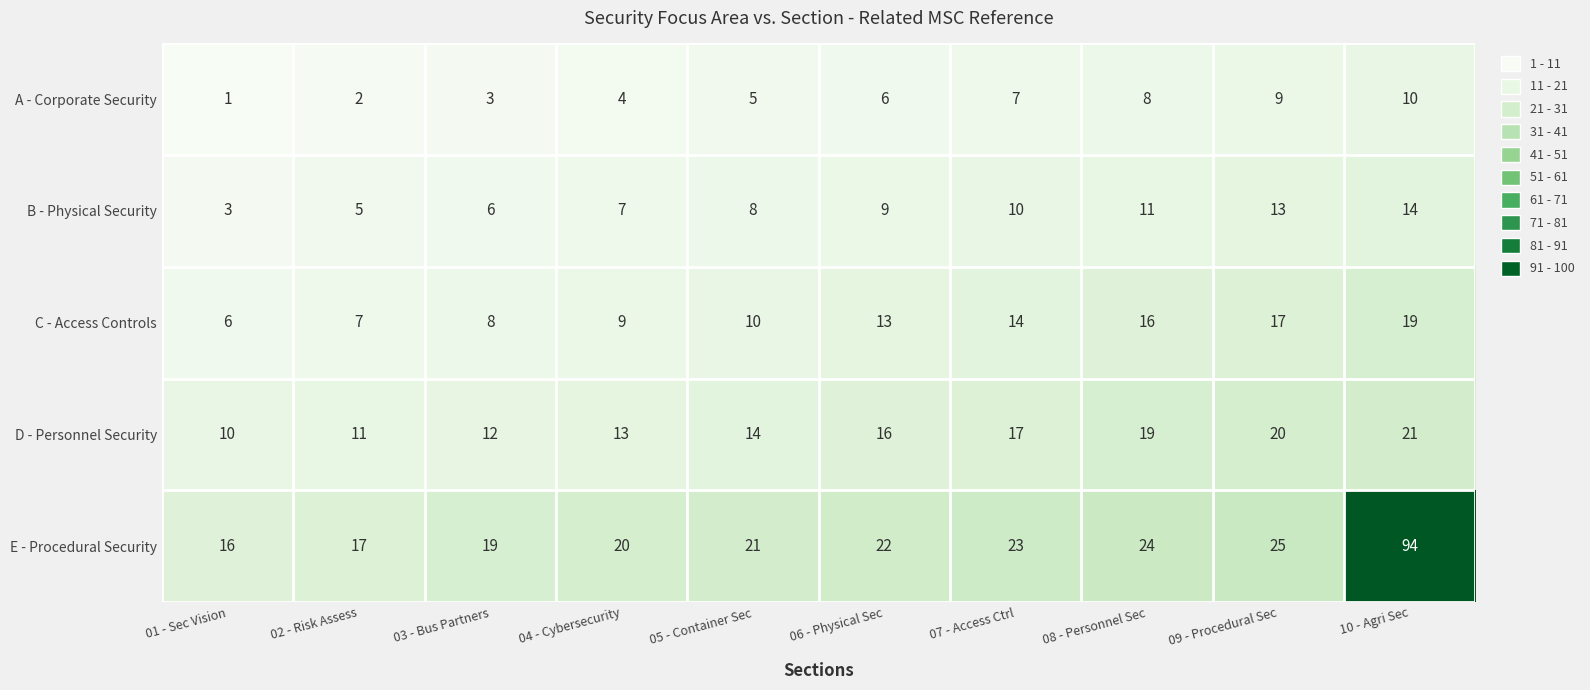

At how many categories does at least one series exceed 18?

8